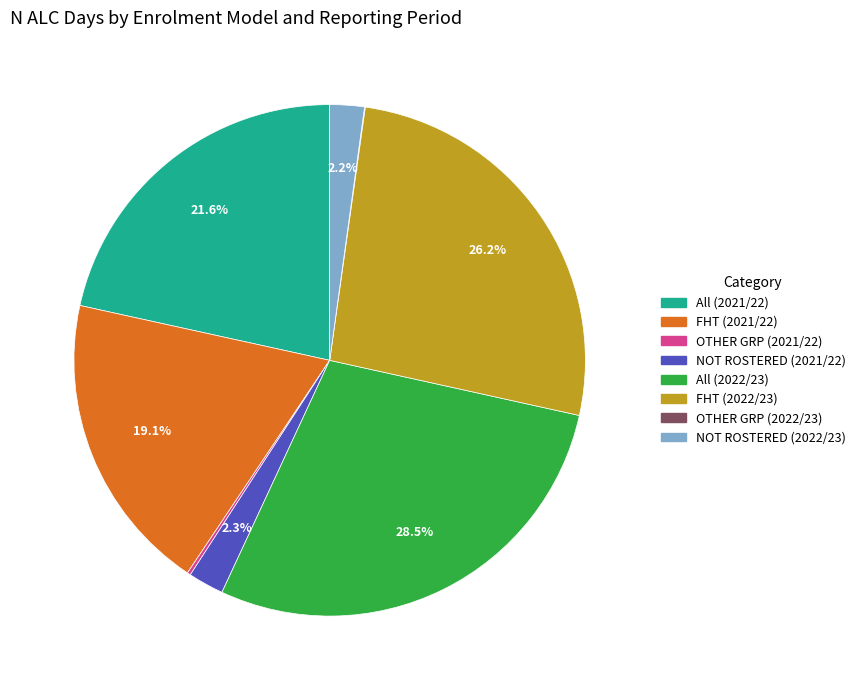

Which category has the biggest portion of the pie?

All (2022/23)